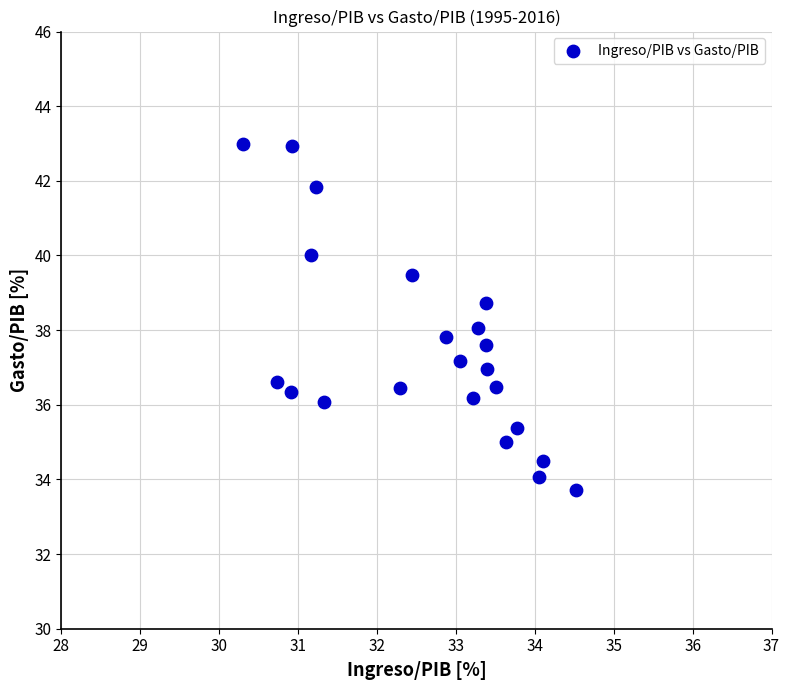

What is the range of X values (max minus min)?

4.2